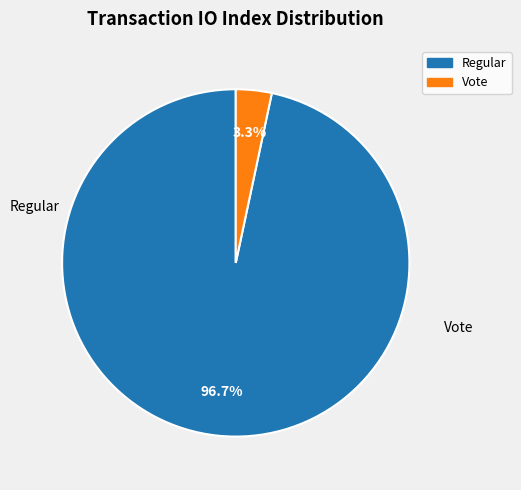

Is the sum of Regular and Vote greater than half?

Yes